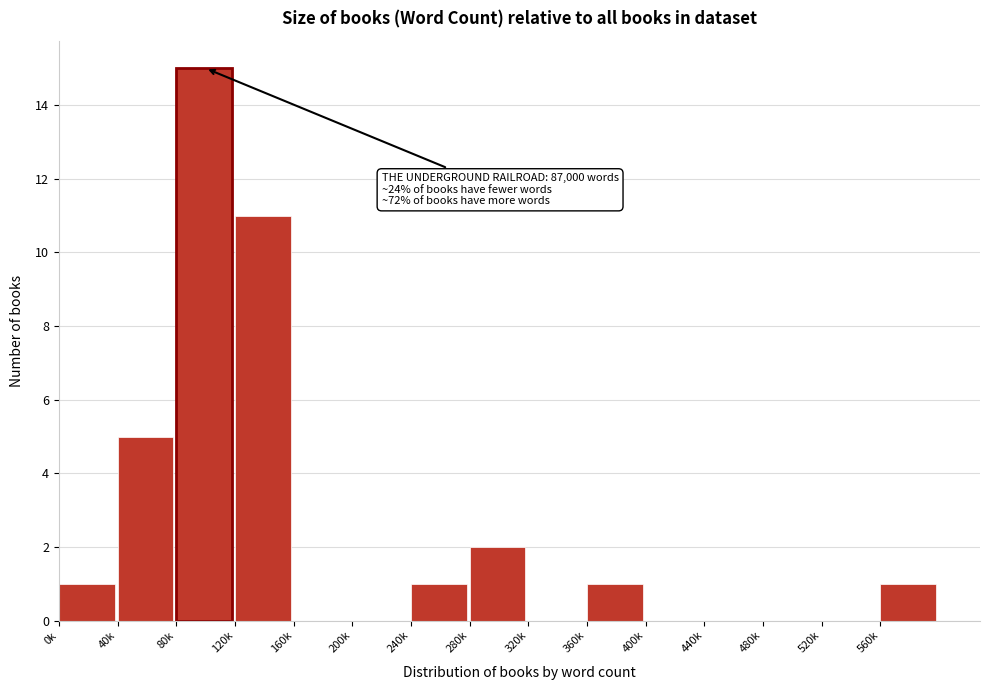

Reading right to left, list all the values displayed in this chart.

560k=1	520k=0	480k=0	440k=0	400k=0	360k=1	320k=0	280k=2	240k=1	200k=0	160k=0	120k=11	80k=15	40k=5	0k=1